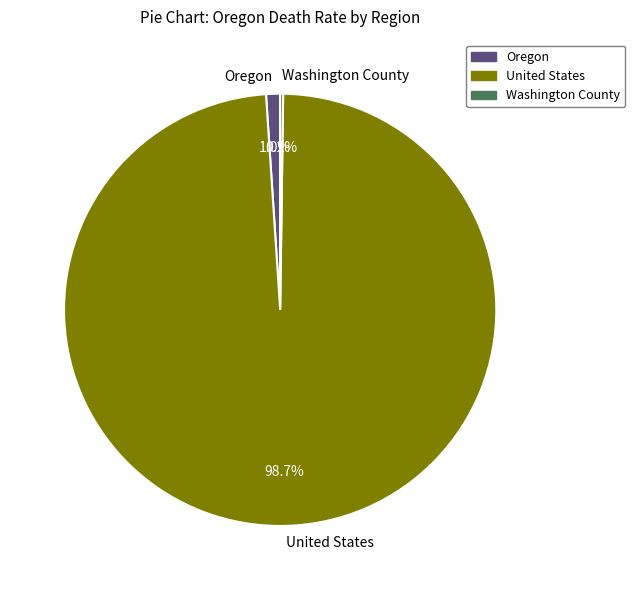

Between United States and Oregon, which is larger?

United States